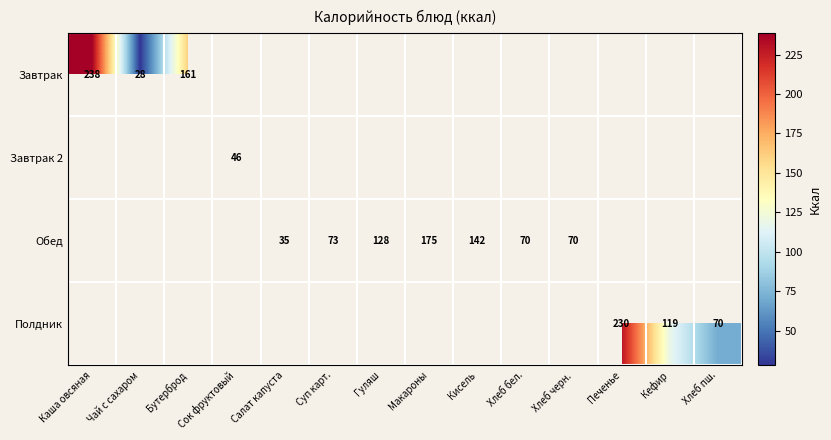

The value of Завтрак 2 at Сок фруктовый is 25.5. True or false?

False